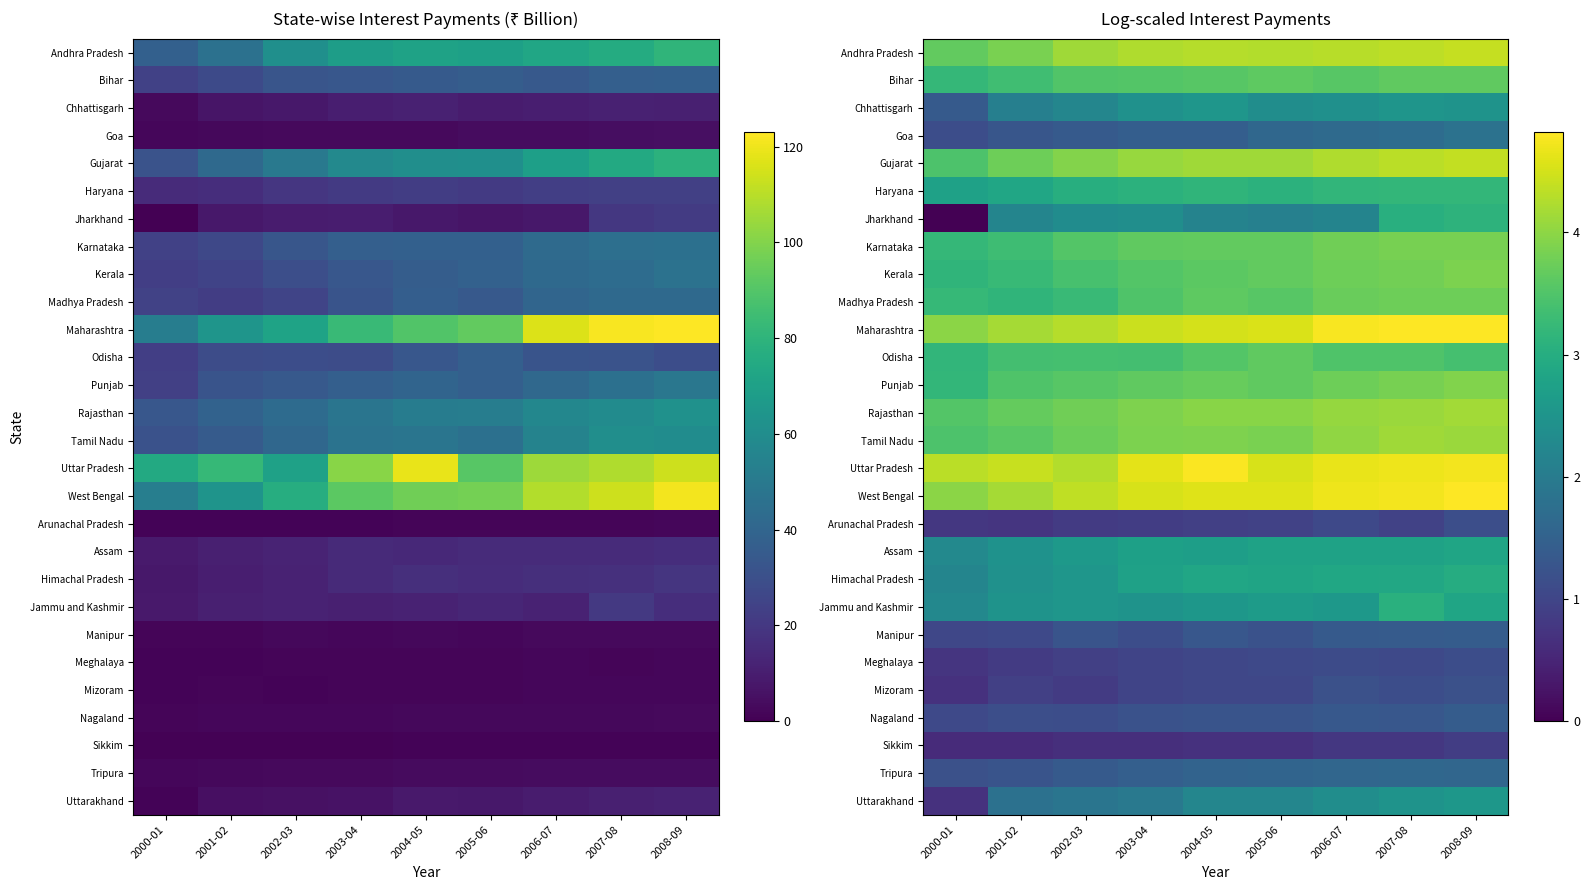

Rank the series by their maximum value, from lowest to highest.

Sikkim, Meghalaya, Arunachal Pradesh, Mizoram, Manipur, Nagaland, Tripura, Goa, Chhattisgarh, Uttarakhand, Assam, Himachal Pradesh, Jammu and Kashmir, Jharkhand, Haryana, Odisha, Bihar, Madhya Pradesh, Karnataka, Kerala, Punjab, Tamil Nadu, Rajasthan, Gujarat, Andhra Pradesh, Uttar Pradesh, West Bengal, Maharashtra